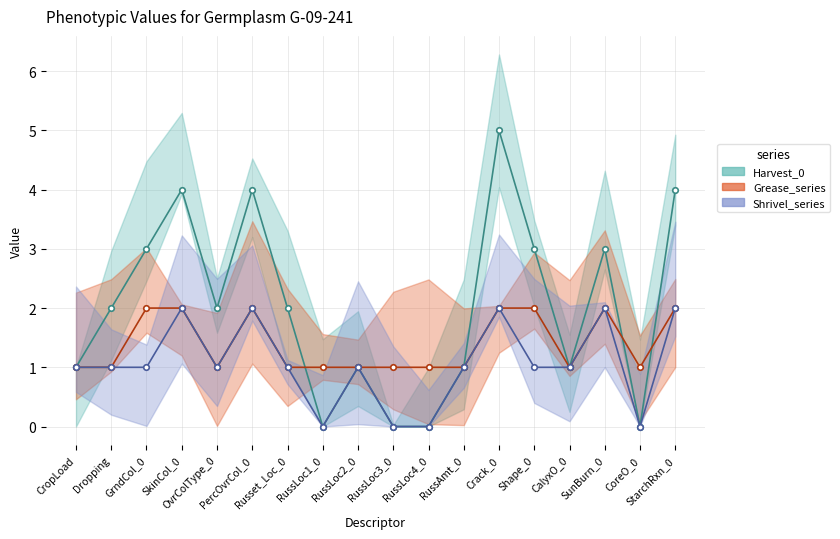

How many Shrivel_series values are between 1 and 2?

14